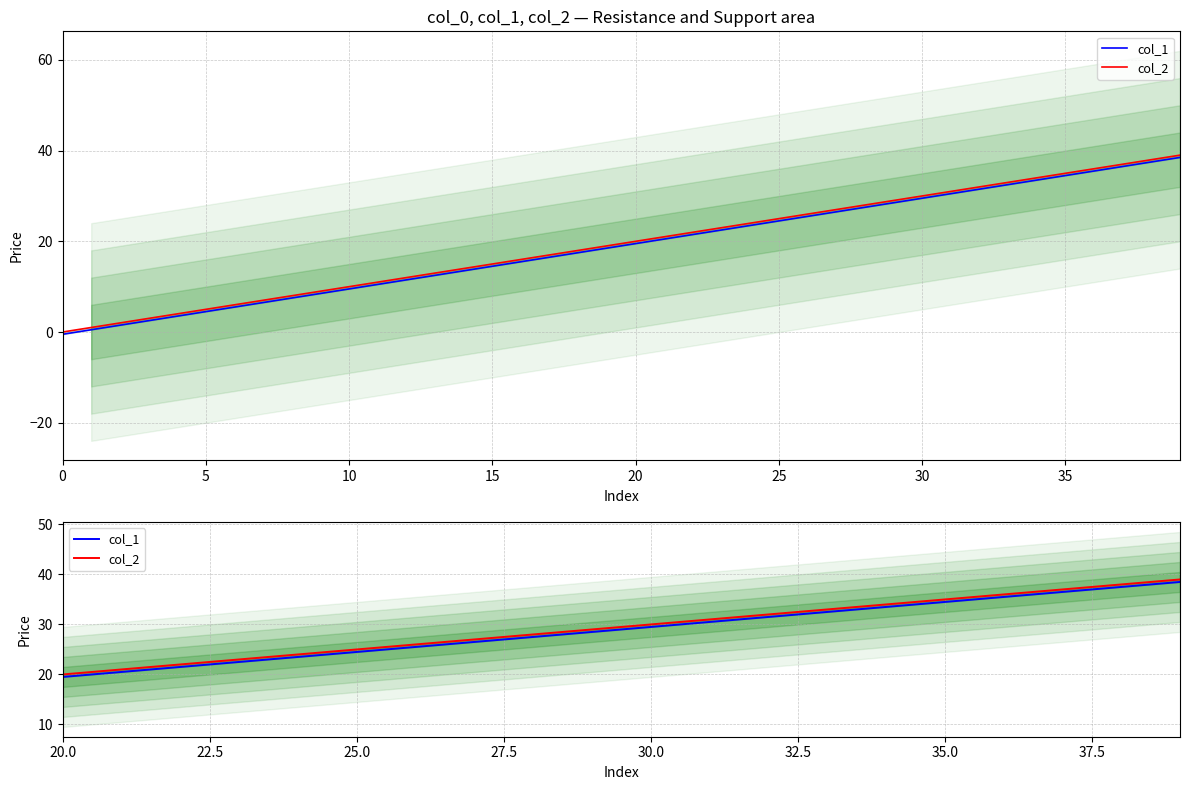

True or false: col_1 has more than 1 points higher than both neighbors.

False